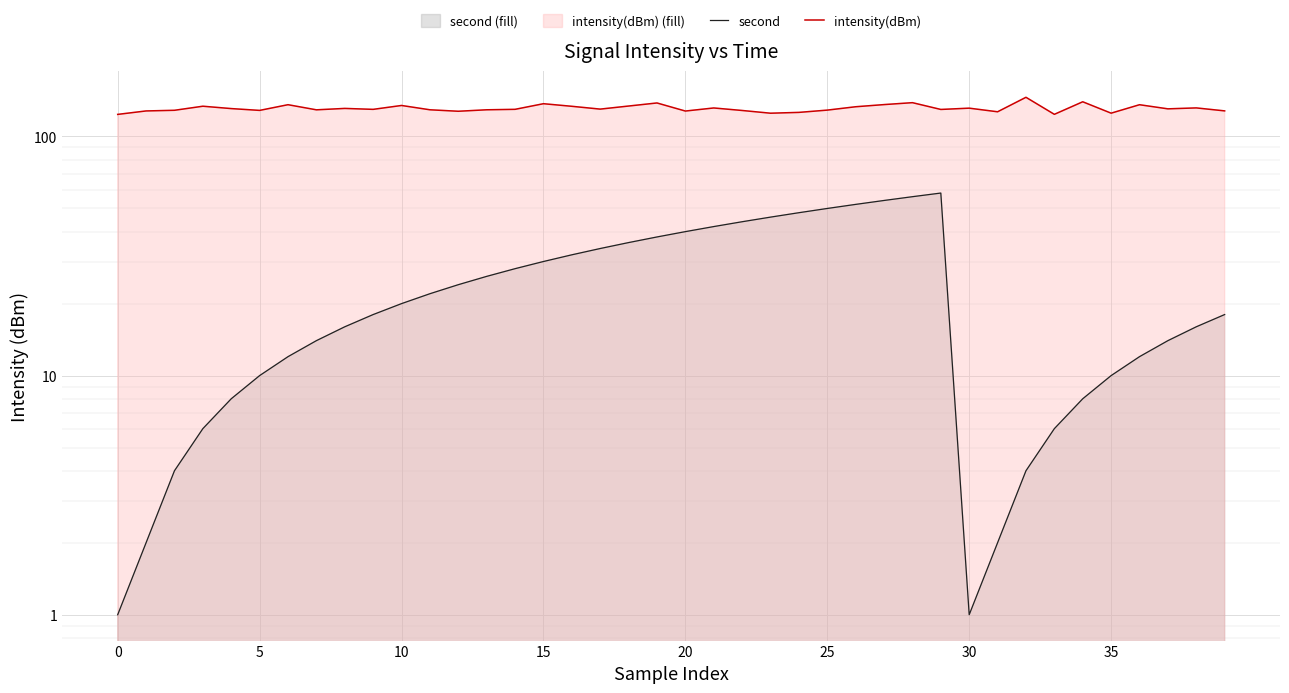

True or false: second has more than 1 interior local peaks.

False